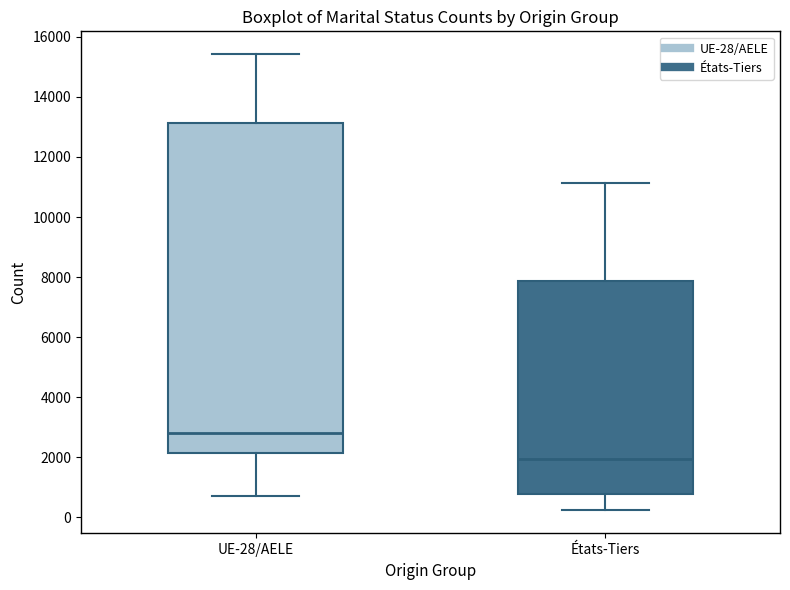

Reading left to right, transcribe this box plot: for each box, give where its median line is, the range the box spans, and where its two whiskers end, as read against the y-axis. The values are not printed on the chart, so give them approximately, as read against the axis.

UE-28/AELE: median 2800, box 2200 to 13200, whiskers 800 to 15400
États-Tiers: median 2000, box 800 to 7800, whiskers 200 to 11200